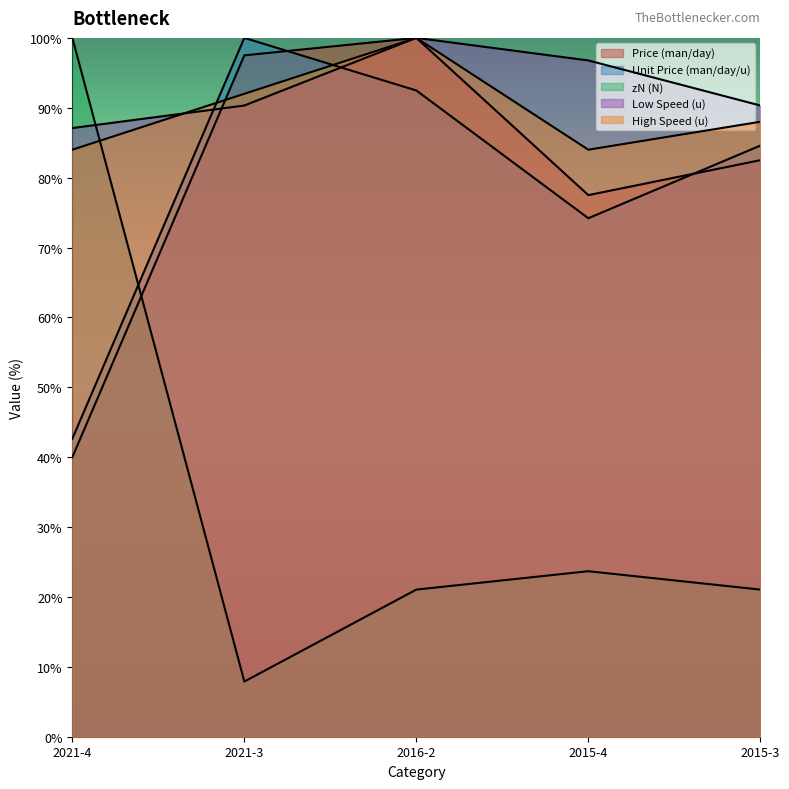

List the labels in order of zN (N) value, smallest first.

2021-3, 2016-2, 2015-3, 2015-4, 2021-4